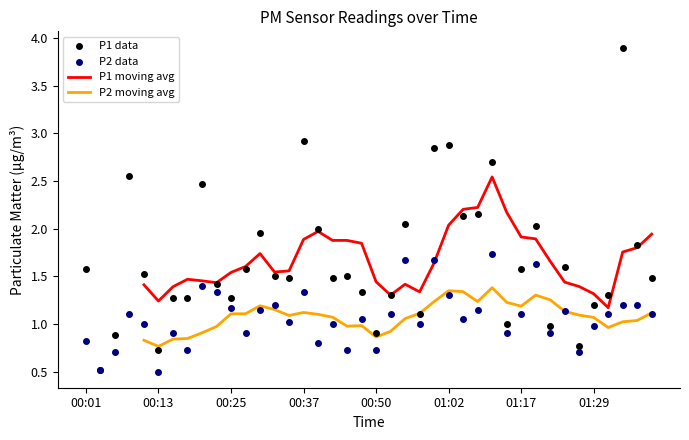

True or false: P1 moving avg and P2 moving avg cross at least once.

False